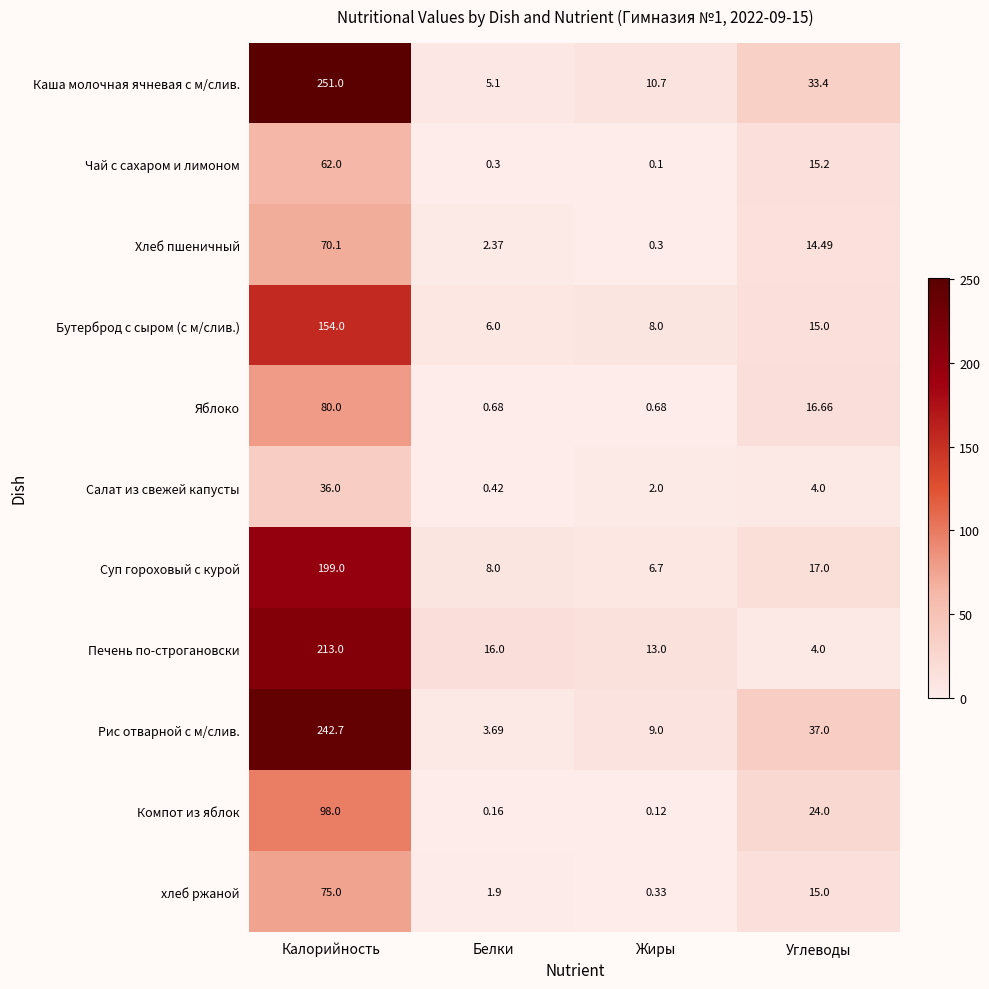

Rank the series at Белки from highest to lowest value.

Печень по-строгановски, Суп гороховый с курой, Бутерброд с сыром (с м/слив.), Каша молочная ячневая с м/слив., Рис отварной с м/слив., Хлеб пшеничный, хлеб ржаной, Яблоко, Салат из свежей капусты, Чай с сахаром и лимоном, Компот из яблок